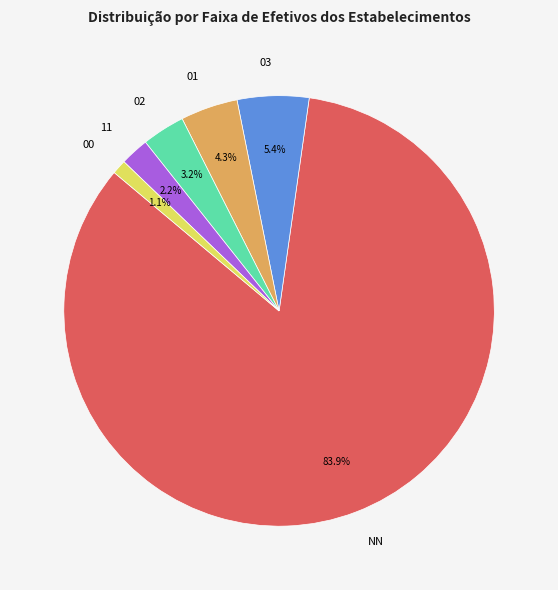

Does 02 represent more than half of the total?

No